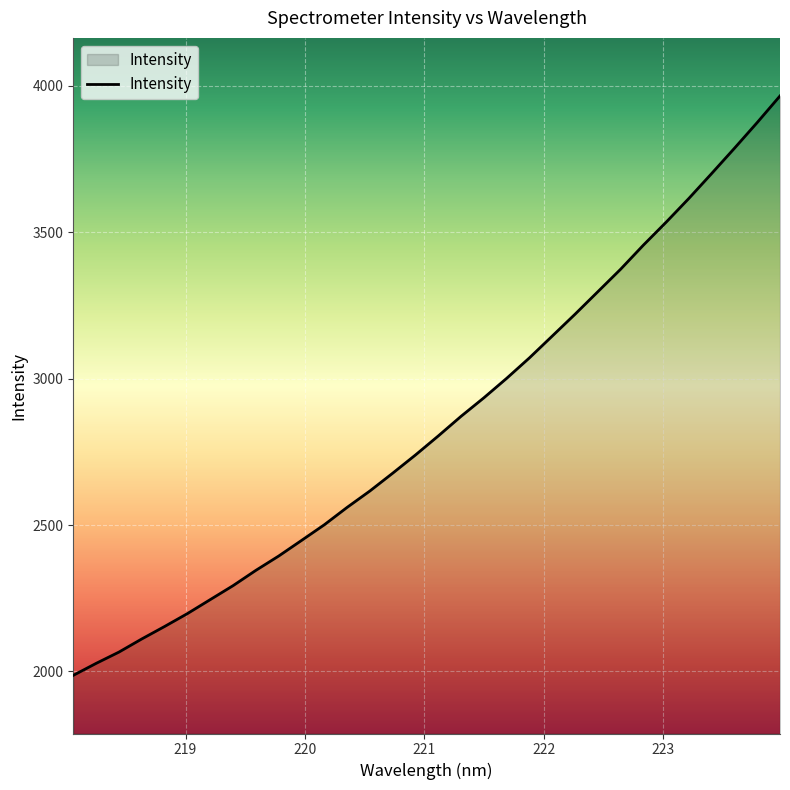

What is the greatest value displayed?

3965.8